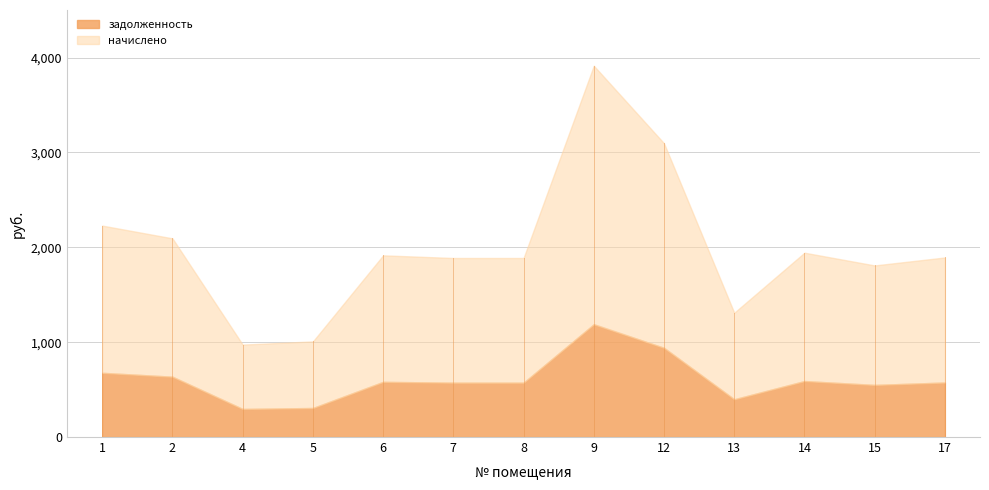

Which has a higher value, 1 or 7?

1